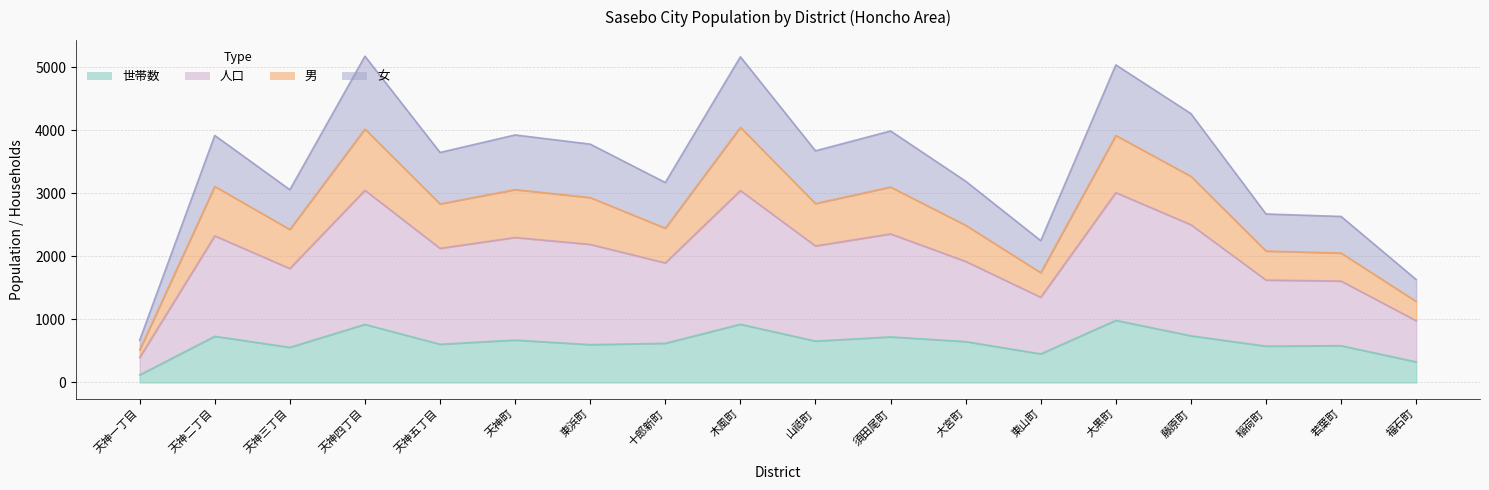

Between 天神三丁目 and 藤原町, which is larger?

藤原町